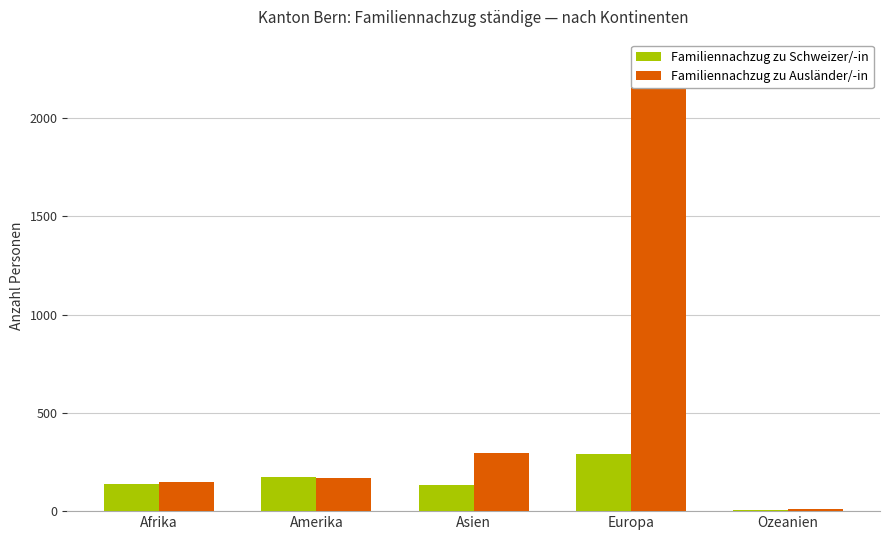

What is the sum of all Familiennachzug zu Ausländer/-in values?

2811